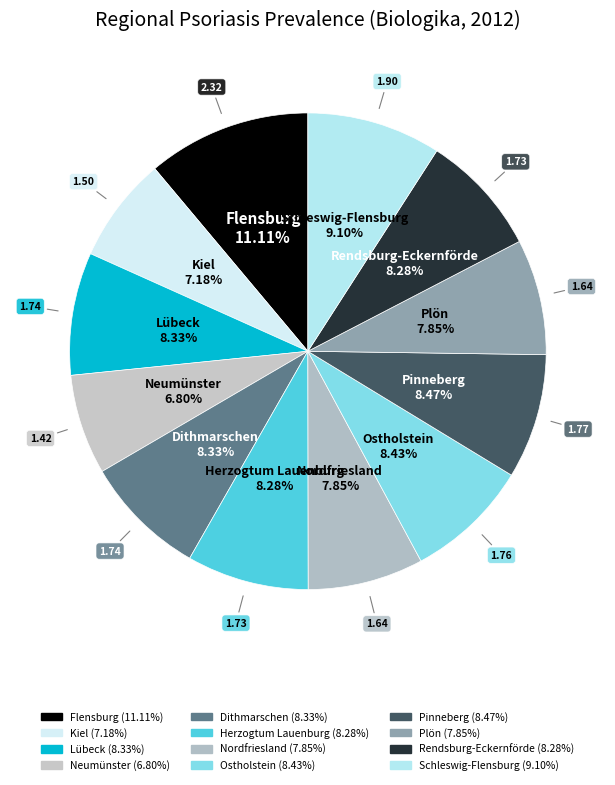

Which has a higher value, Ostholstein or Rendsburg-Eckernförde?

Ostholstein